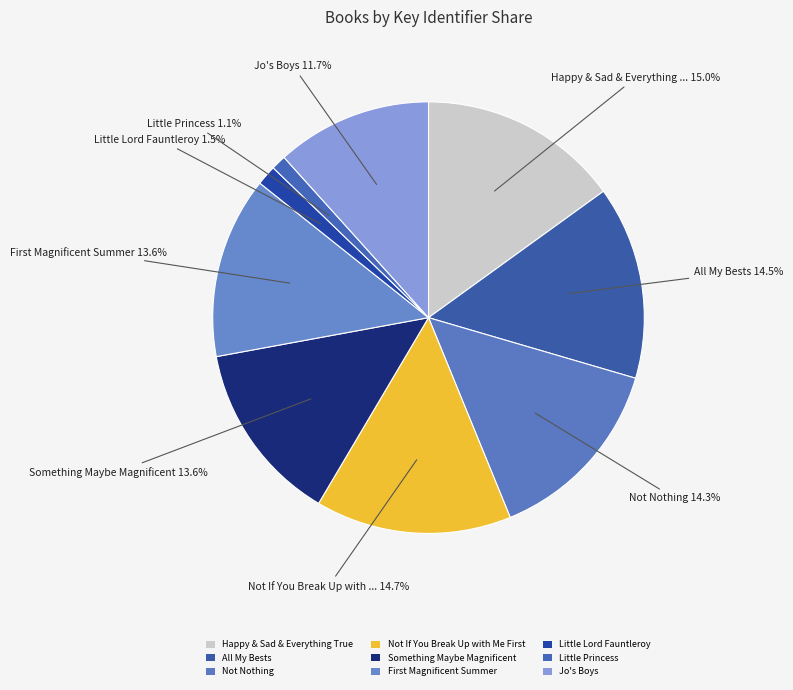

To the nearest percent, what is the difference between the largest and smallest slice percentages?

14%